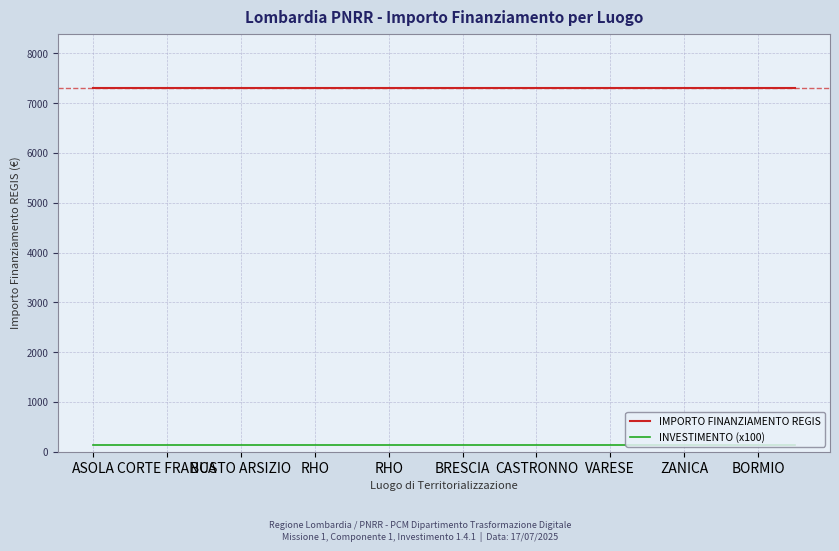

Which series has the largest total across all categories?

IMPORTO FINANZIAMENTO REGIS